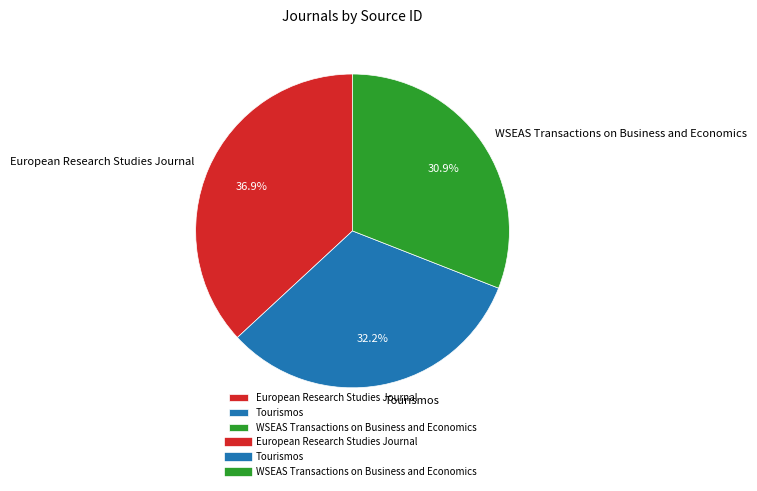

What is the largest slice in the pie chart?

European Research Studies Journal